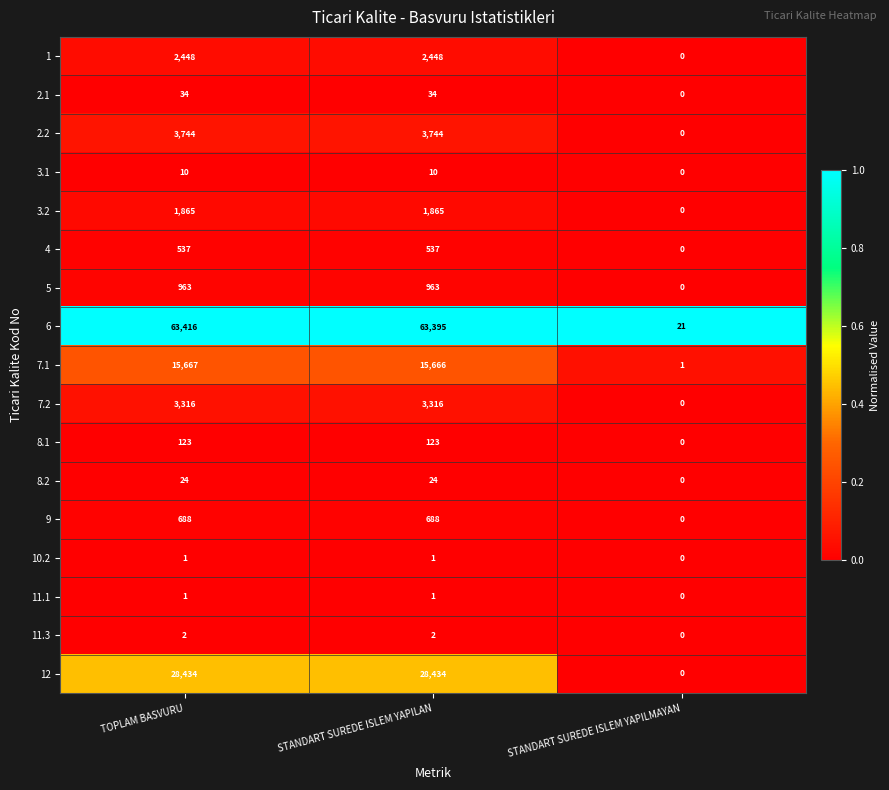

What is the difference between the maximum and minimum values in the 8.1 series?

123